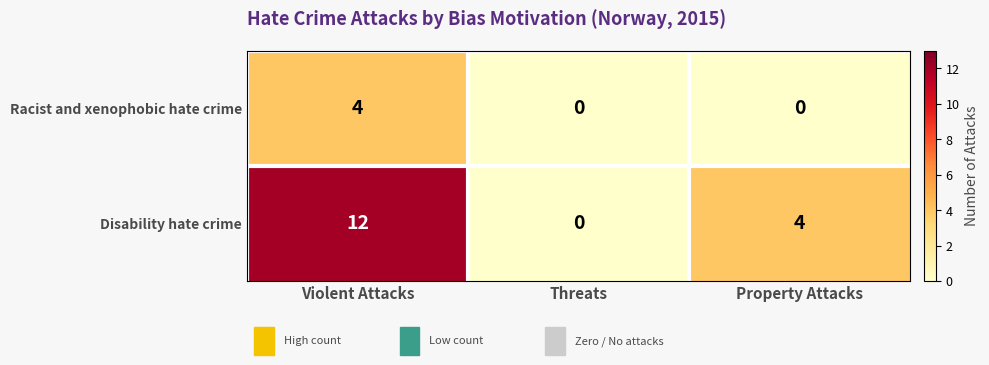

What is the maximum value shown in the chart?

12